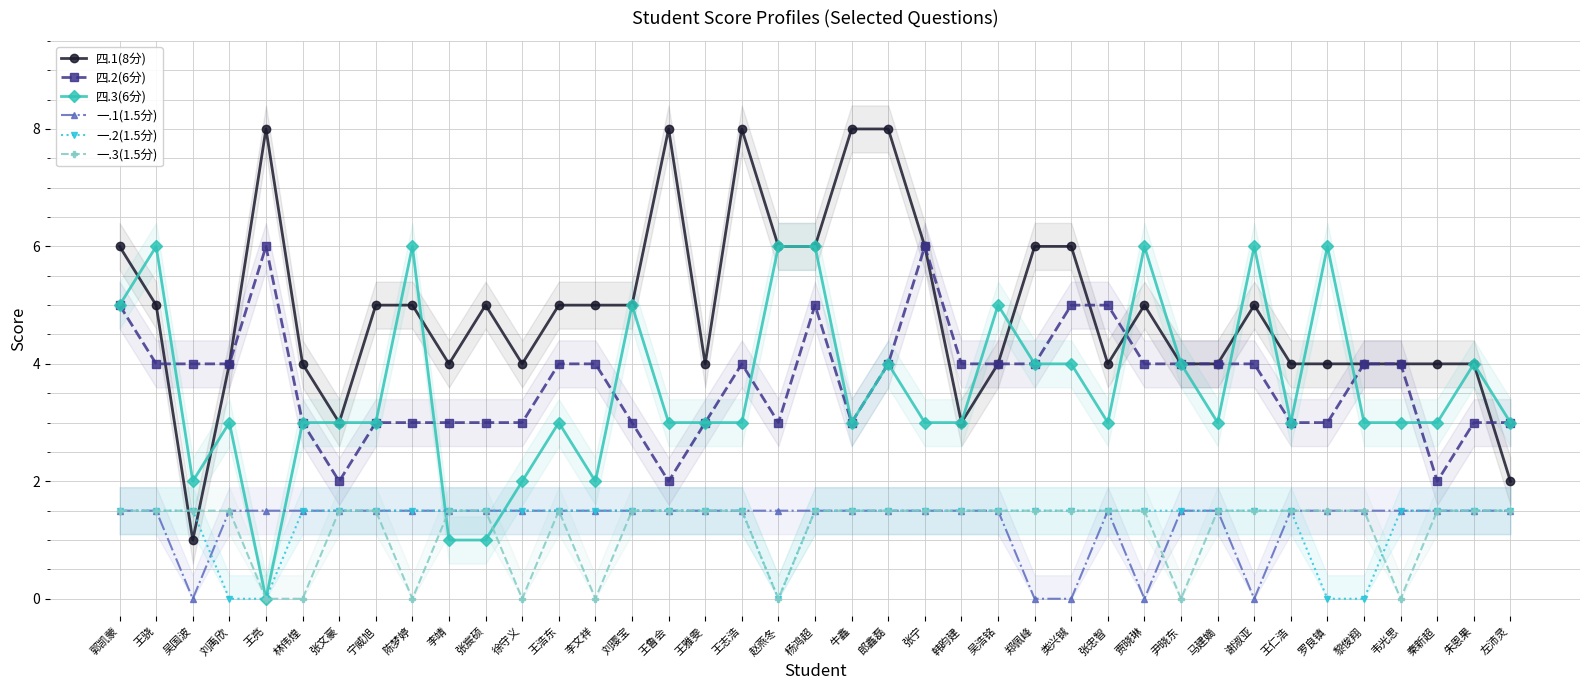

Between 李靖 and 宁威旭, which is larger?

宁威旭